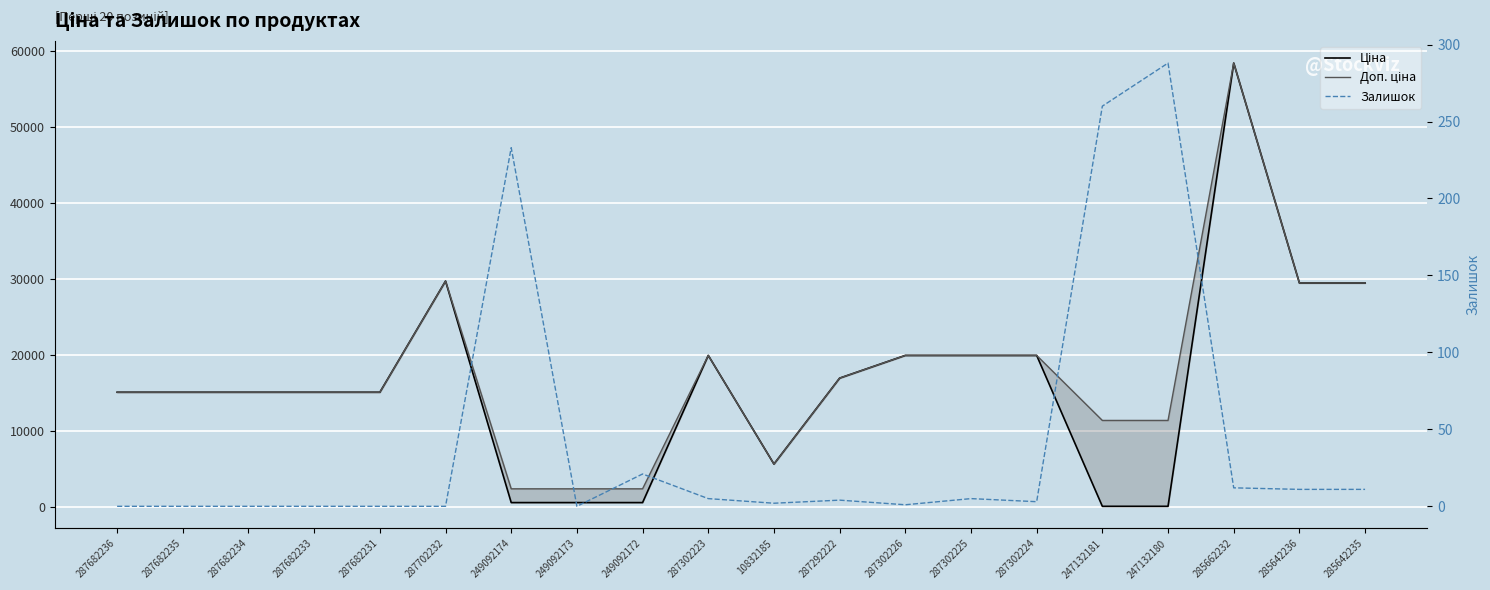

The Залишок series shows 4.0 at 287292222. True or false?

True